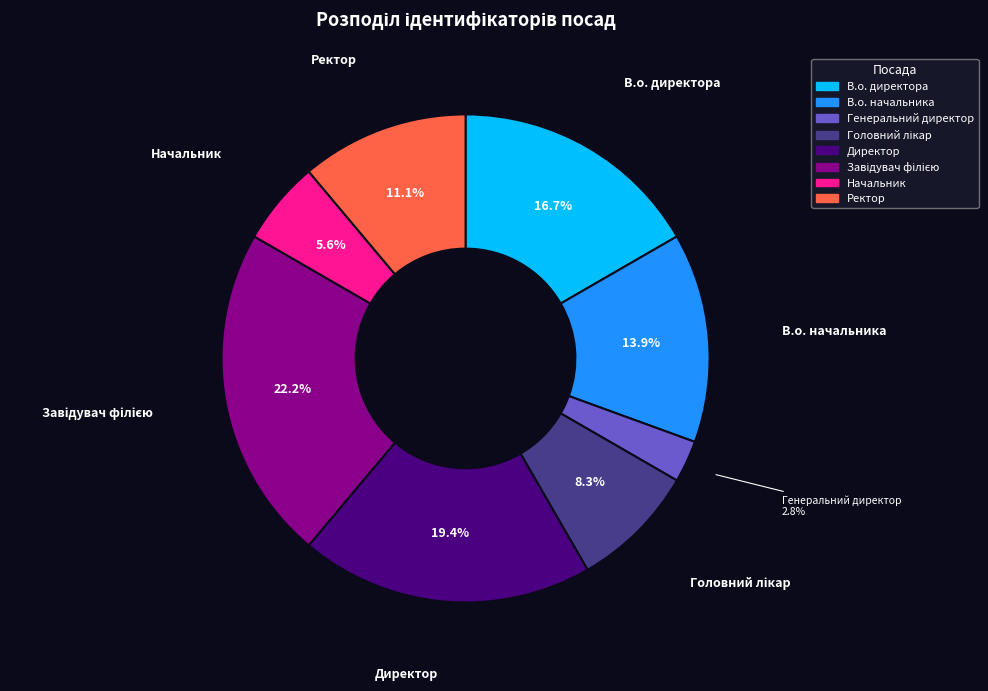

Do В.о. начальника and Генеральний директор together represent more than half of the pie?

No